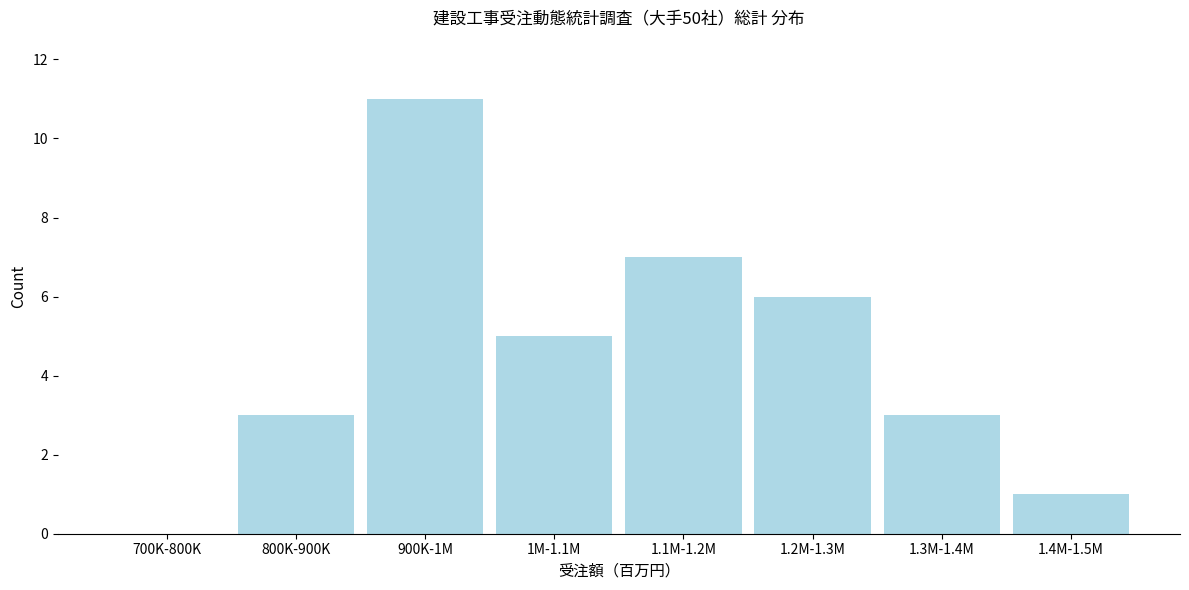

Reading right to left, what are all the values shown in this chart?

1.4M-1.5M=1	1.3M-1.4M=3	1.2M-1.3M=6	1.1M-1.2M=7	1M-1.1M=5	900K-1M=11	800K-900K=3	700K-800K=0